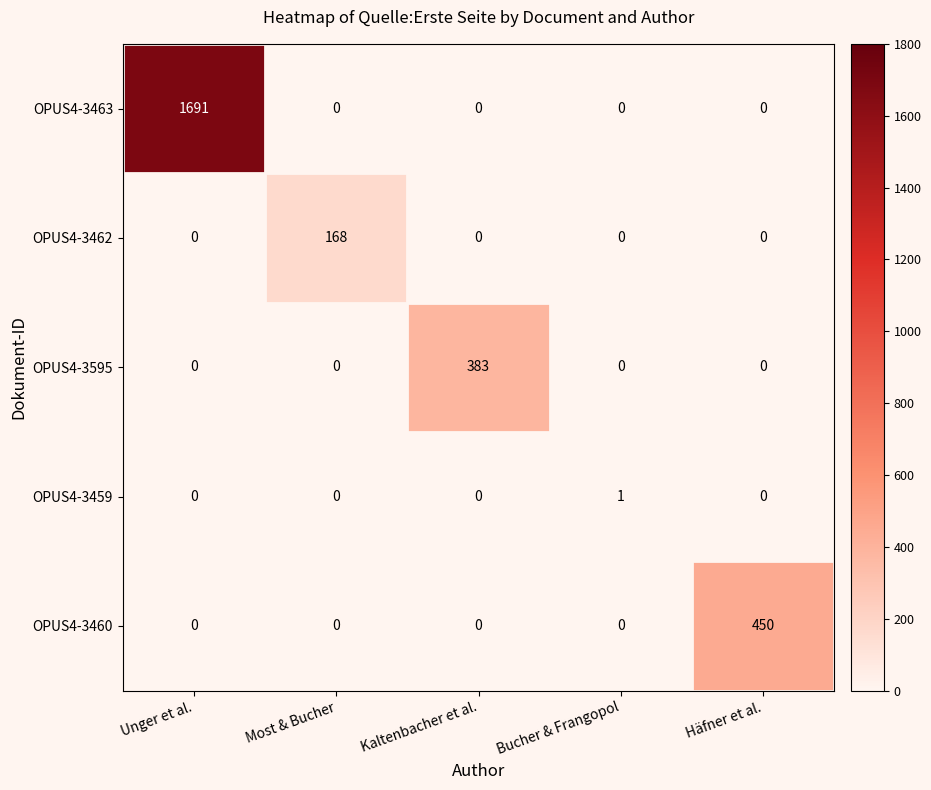

The value of OPUS4-3463 at Bucher & Frangopol is 0. True or false?

True